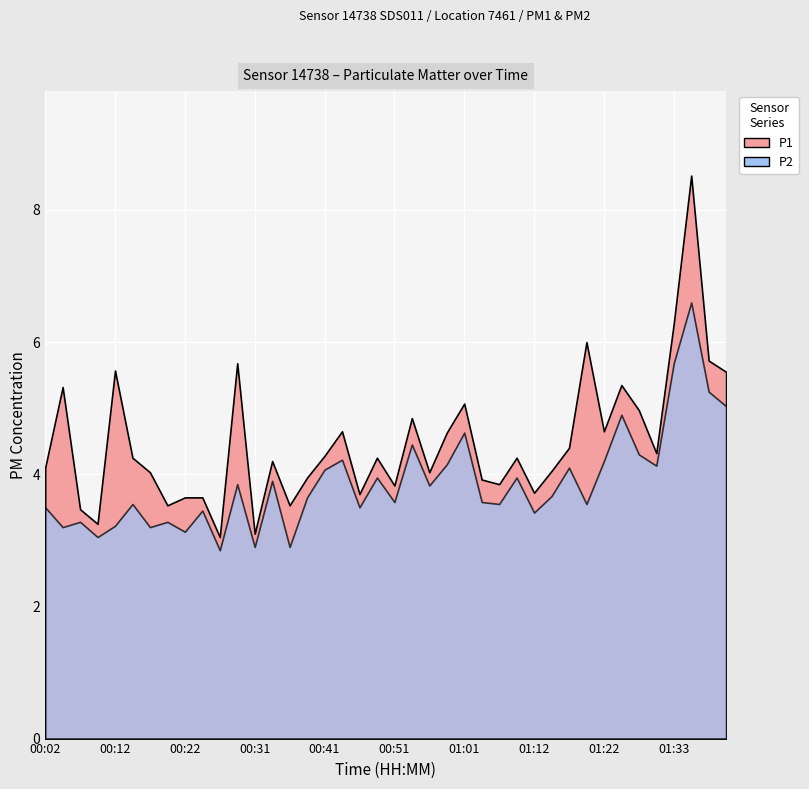

At which category is the sum across all series the highest?

01:36